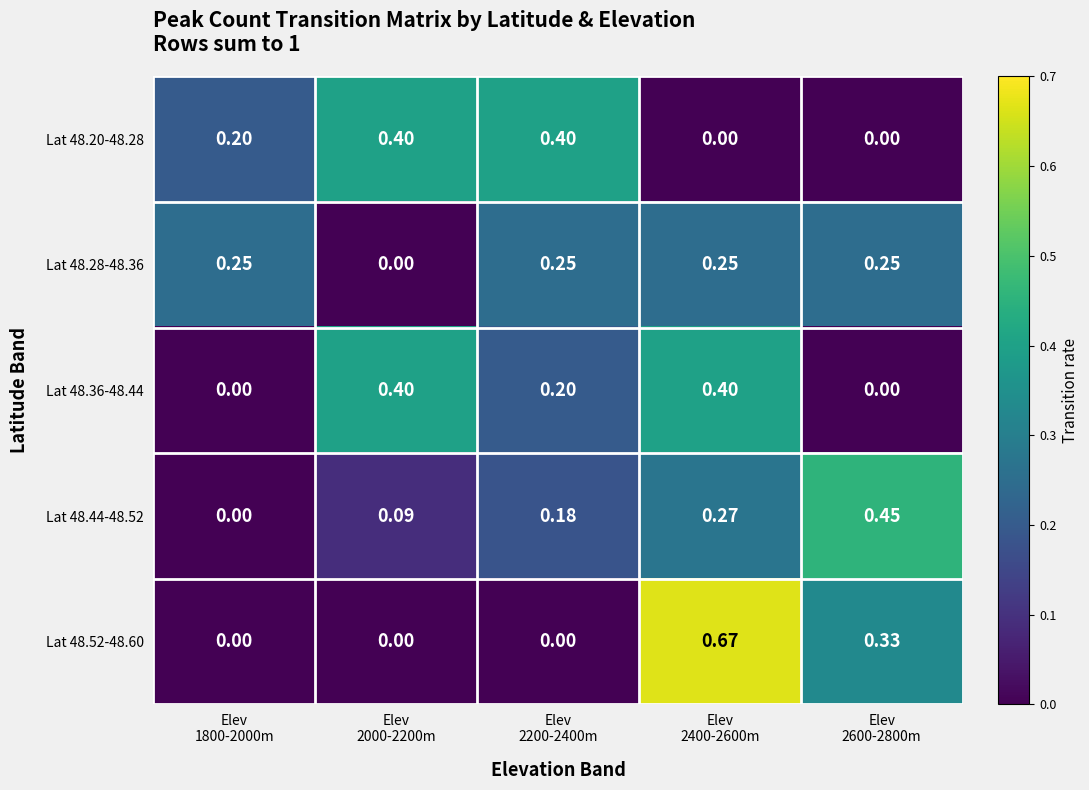

At which category is the sum across all series the highest?

Elev
2400-2600m